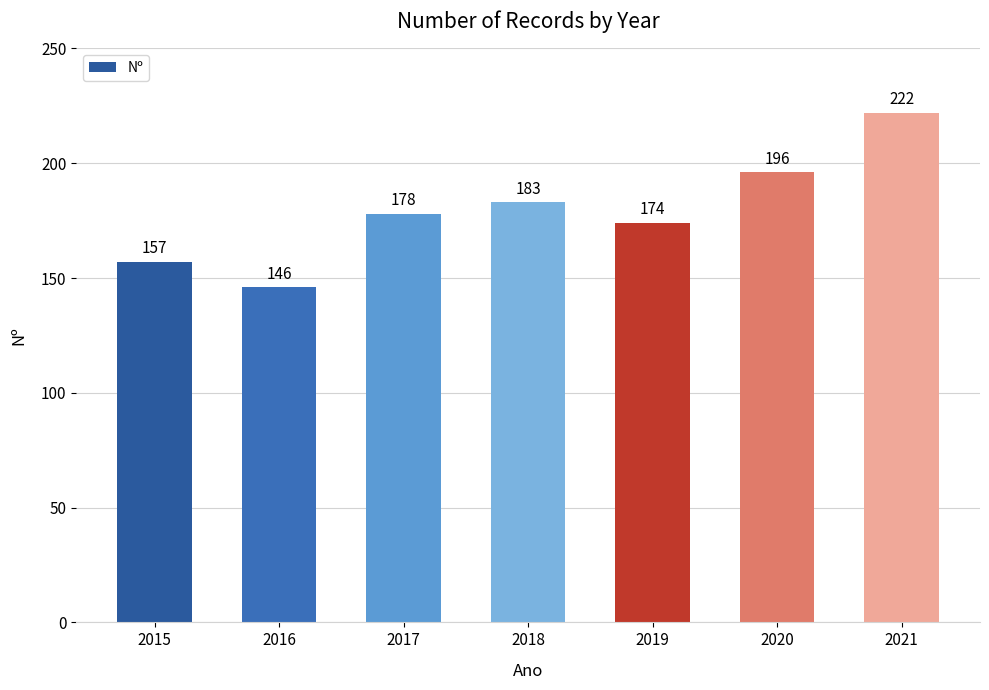

How many series are shown in this chart?

1